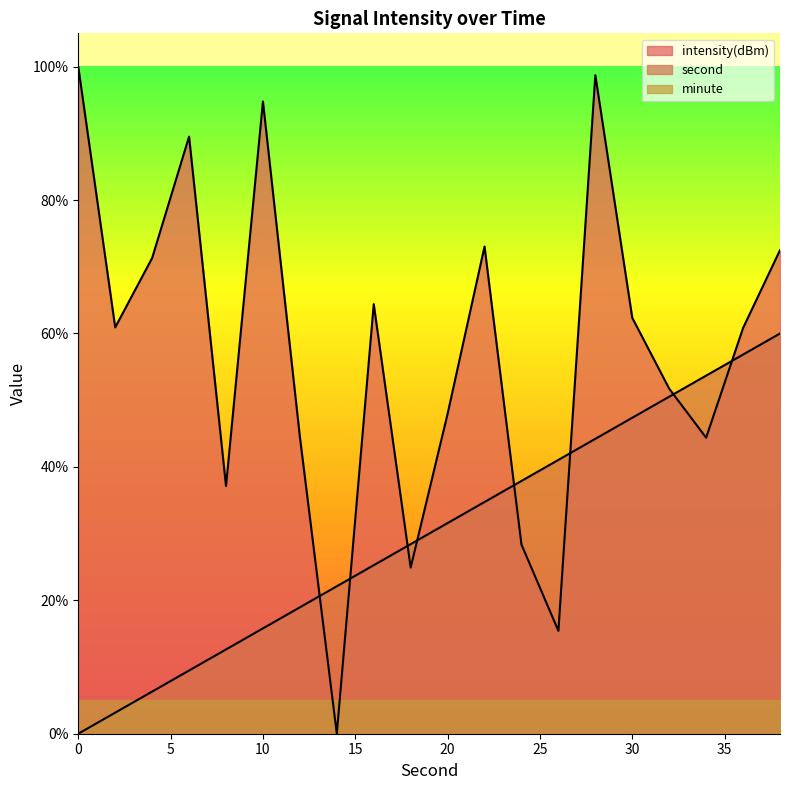

Between 18 and 26, which is larger?

26